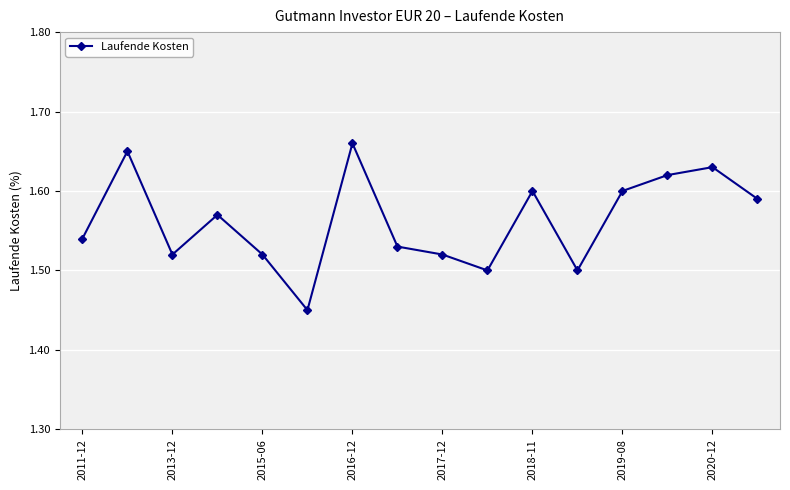

What is the sum of all values?

25.0